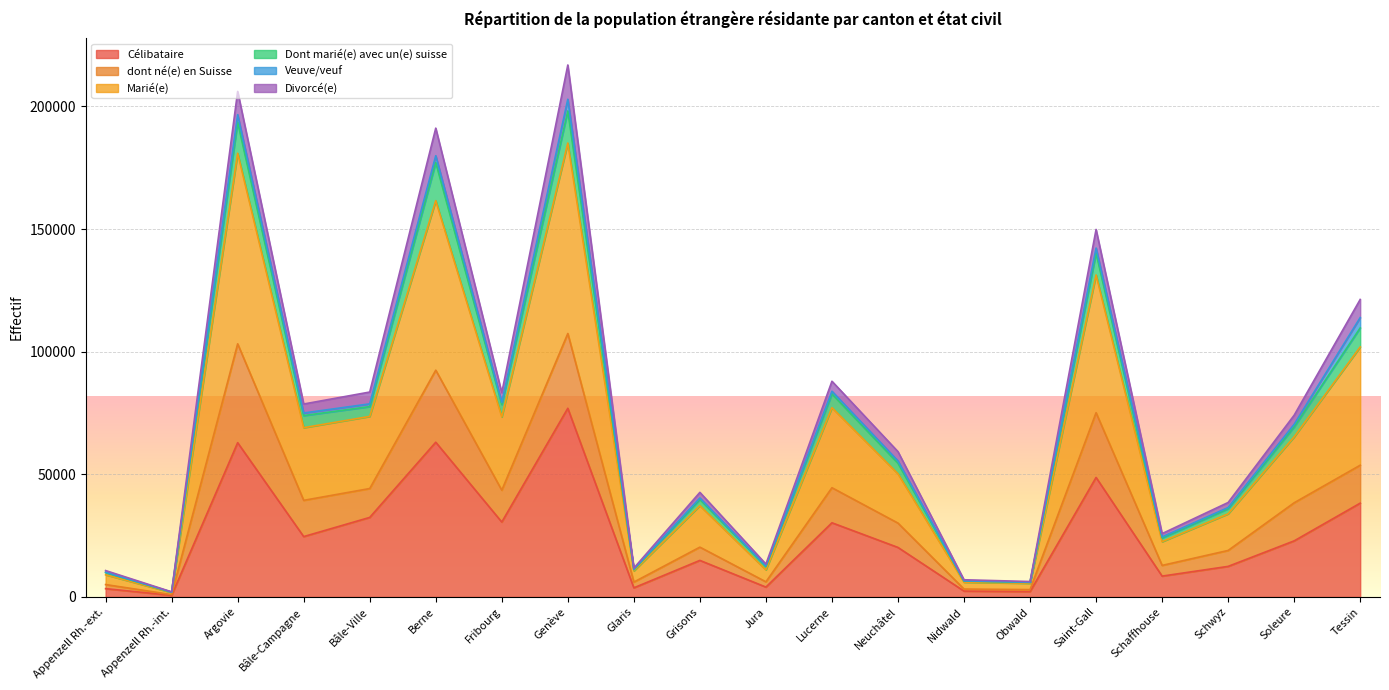

Which category has the highest value in the Célibataire series?

Genève